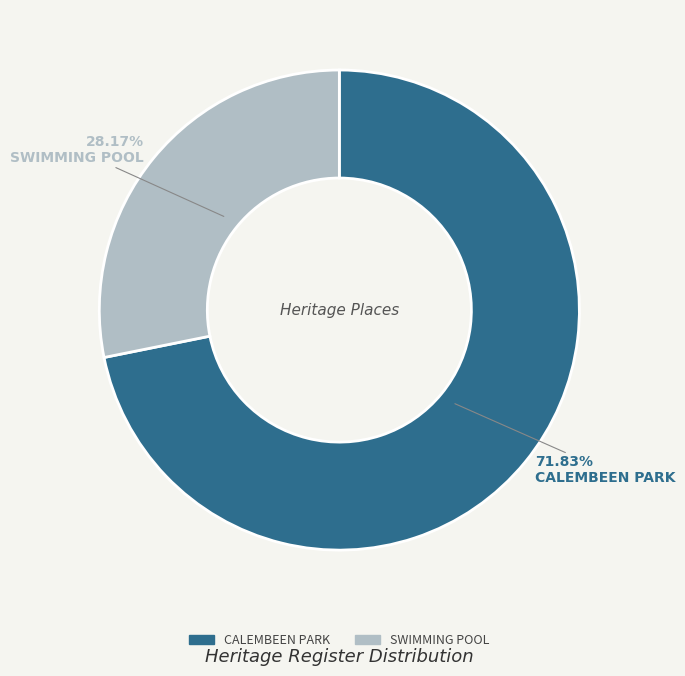

To the nearest percent, what portion does CALEMBEEN PARK represent?

72%